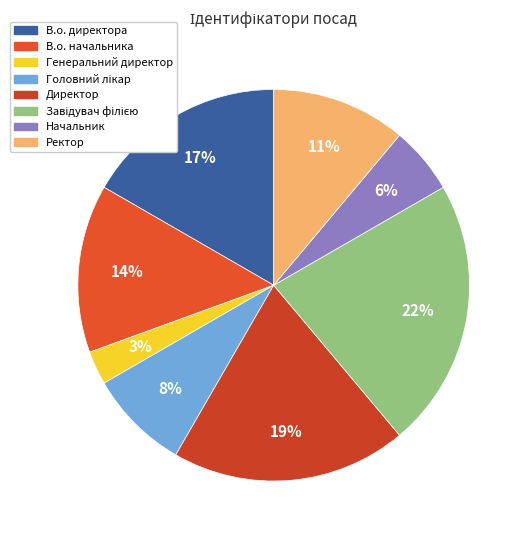

Is Начальник the majority of the pie?

No